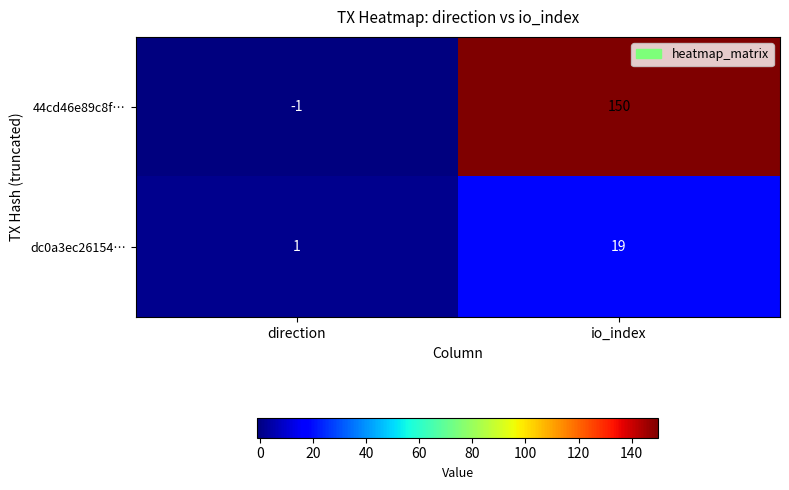

Which series has the largest total across all categories?

44cd46e89c8f…